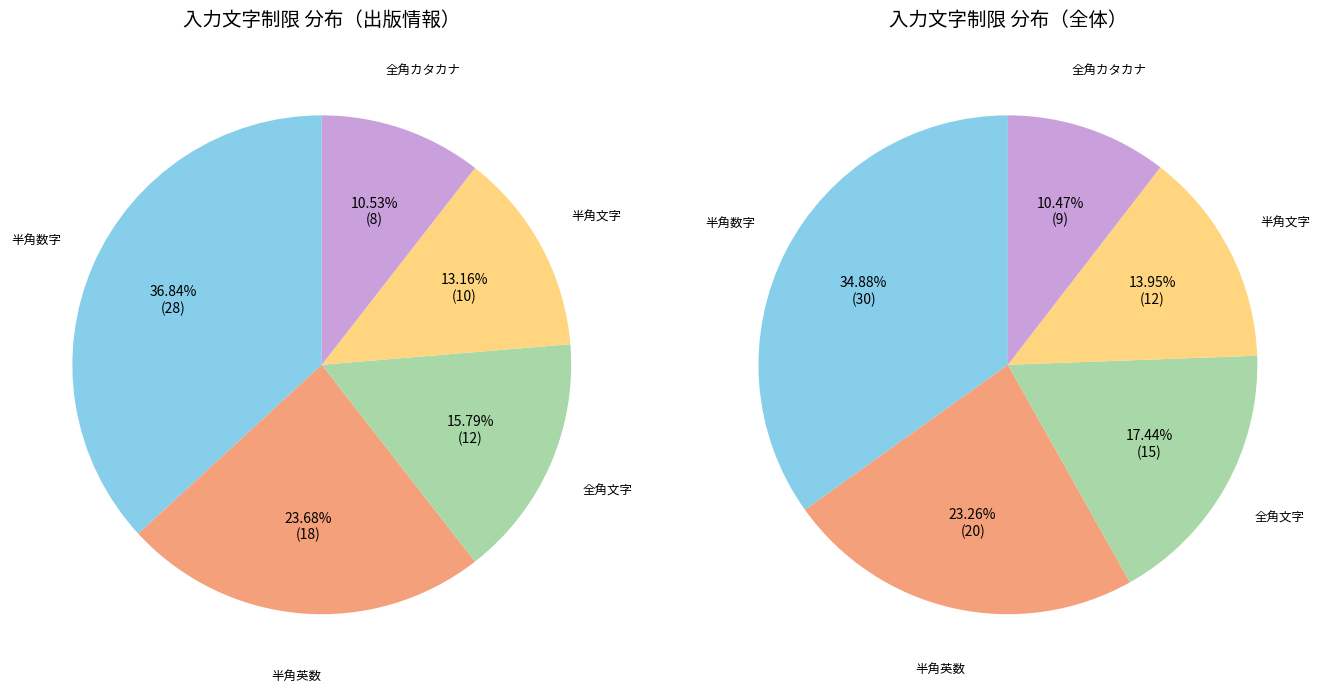

Which slice is the largest?

半角数字